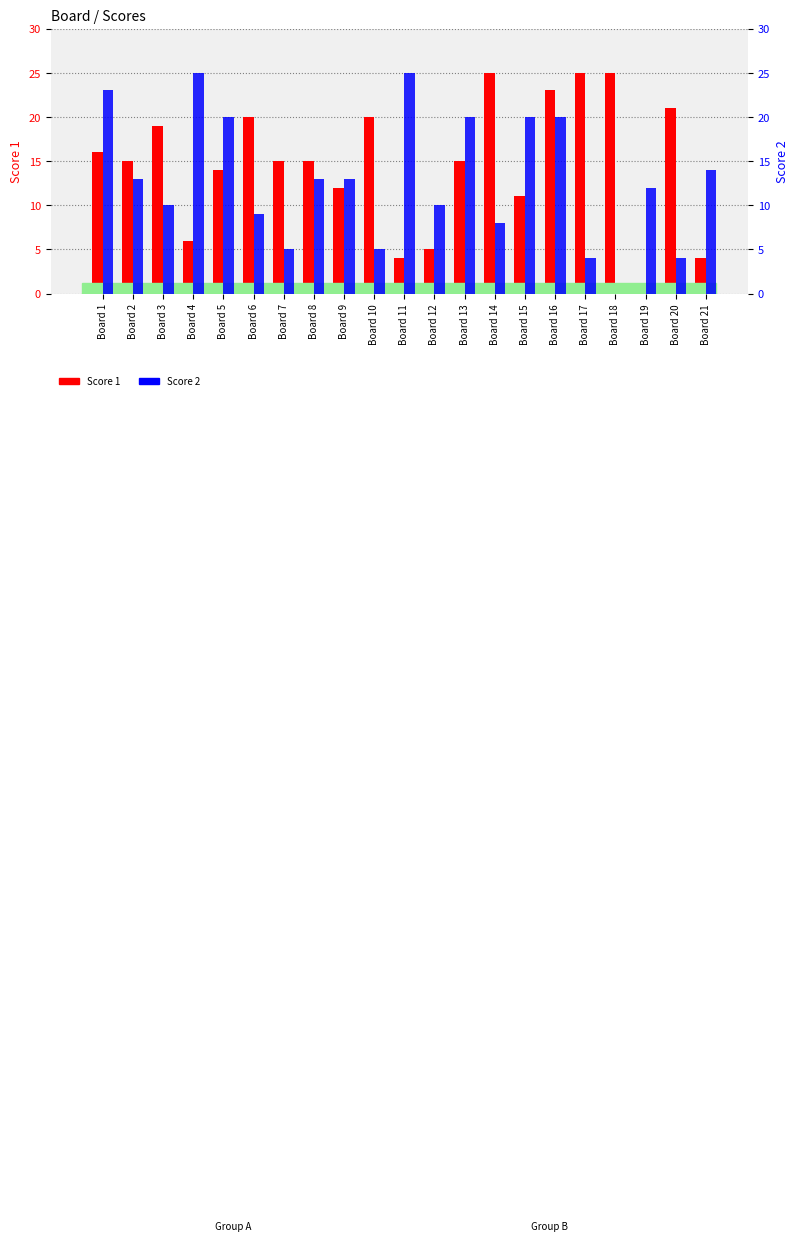

Which series has the largest total across all categories?

Score 1